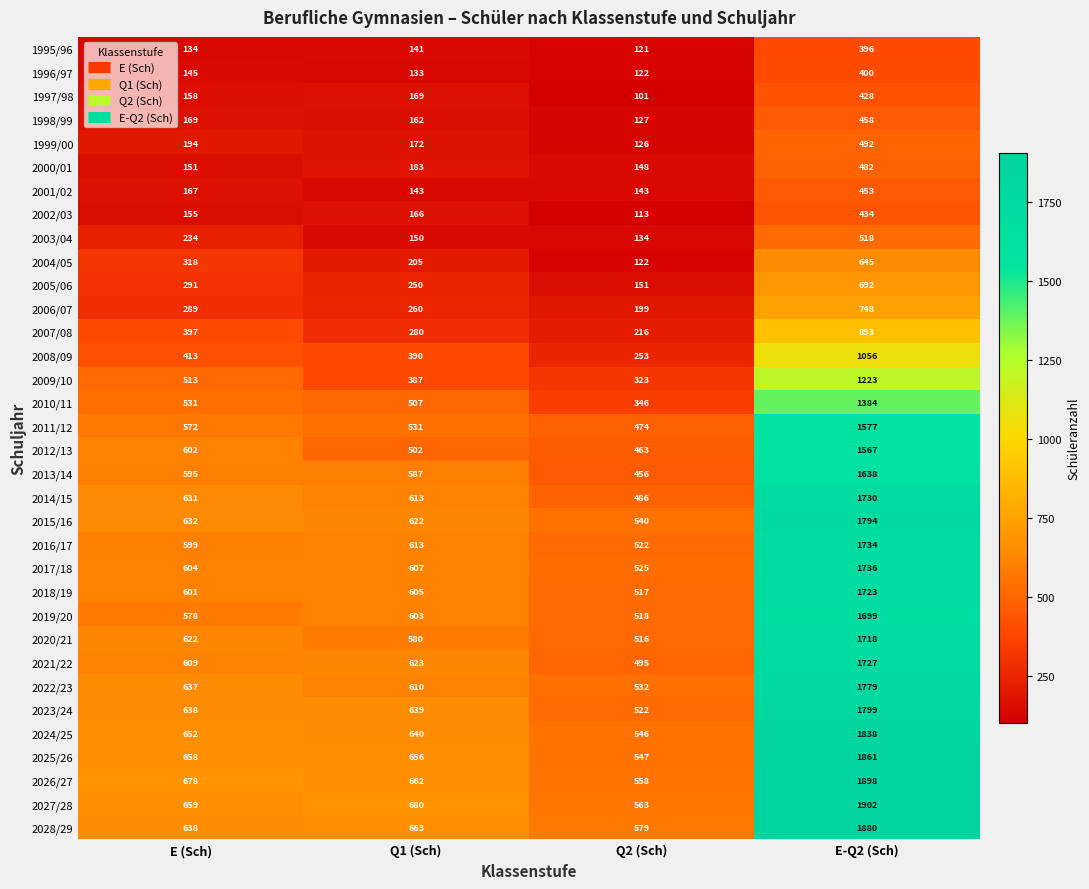

The value of 2008/09 at E (Sch) is 697. True or false?

False